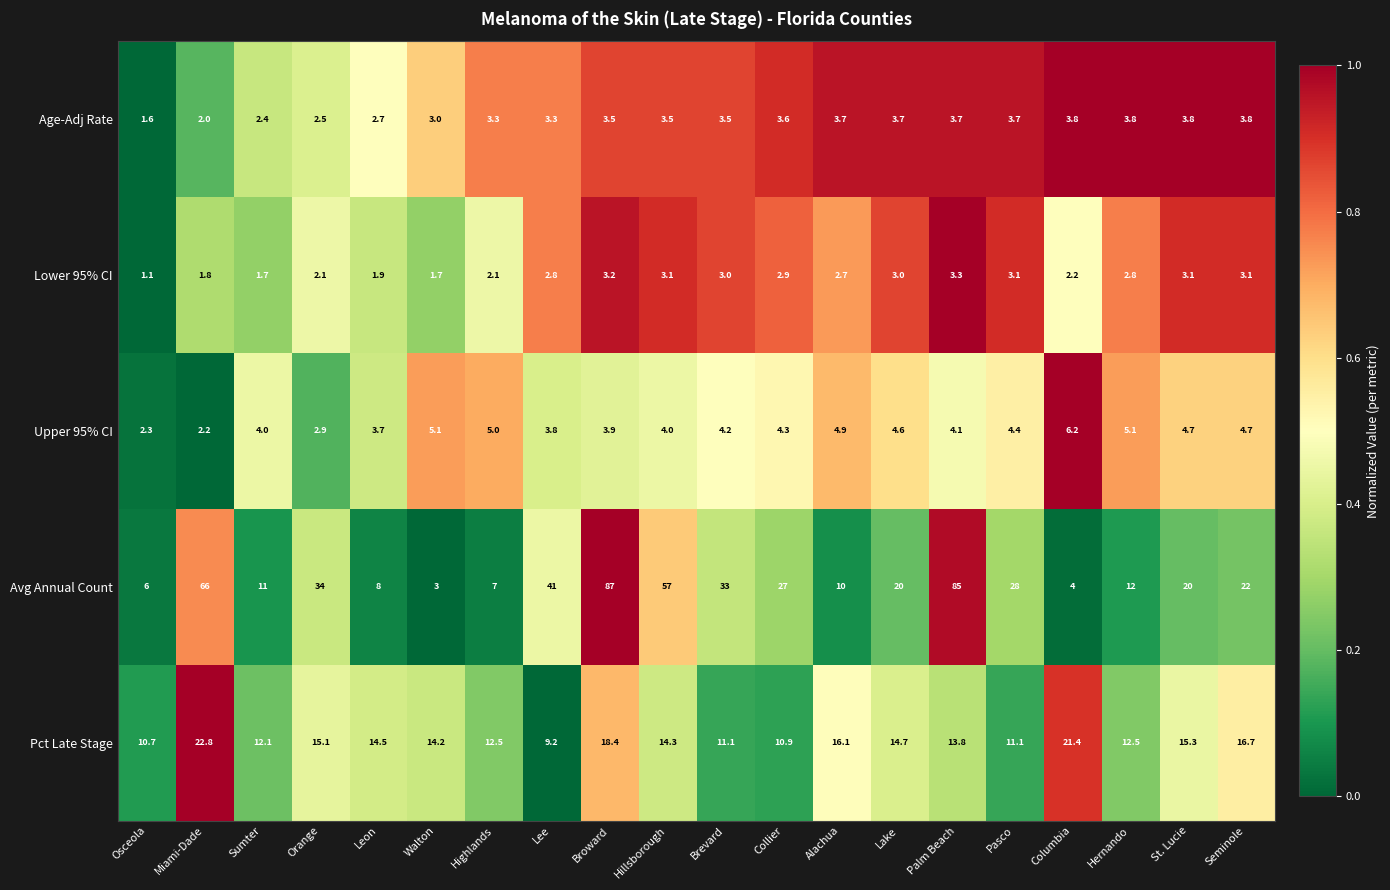

Is it true that Pct Late Stage equals 14.5 at Brevard?

False